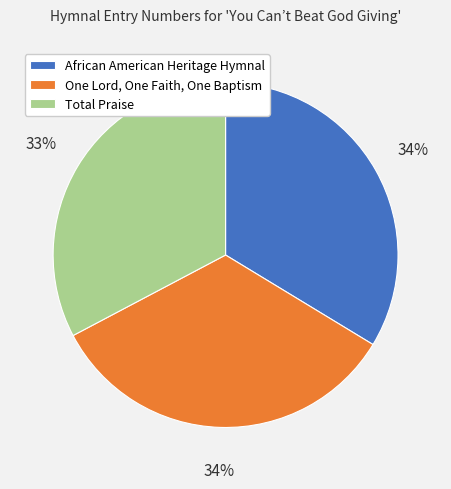

Is the sum of One Lord, One Faith, One Baptism and Total Praise greater than half?

Yes